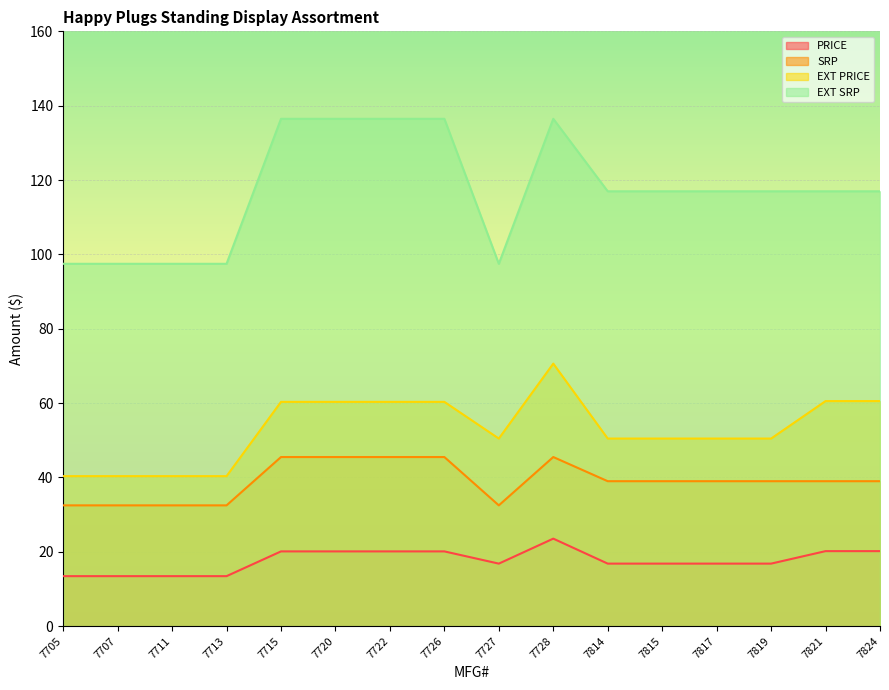

Reading left to right, transcribe all the data shown in this chart.

PRICE: 13.4	13.4	13.4	13.4	20.1	20.1	20.1	20.1	16.8	23.5	16.8	16.8	16.8	16.8	20.2	20.2
SRP: 32.5	32.5	32.5	32.5	45.5	45.5	45.5	45.5	32.5	45.5	39.0	39.0	39.0	39.0	39.0	39.0
EXT PRICE: 40.4	40.4	40.4	40.4	60.3	60.3	60.3	60.3	50.5	70.6	50.5	50.5	50.5	50.5	60.5	60.5
EXT SRP: 97.5	97.5	97.5	97.5	136.5	136.5	136.5	136.5	97.5	136.5	117.0	117.0	117.0	117.0	117.0	117.0